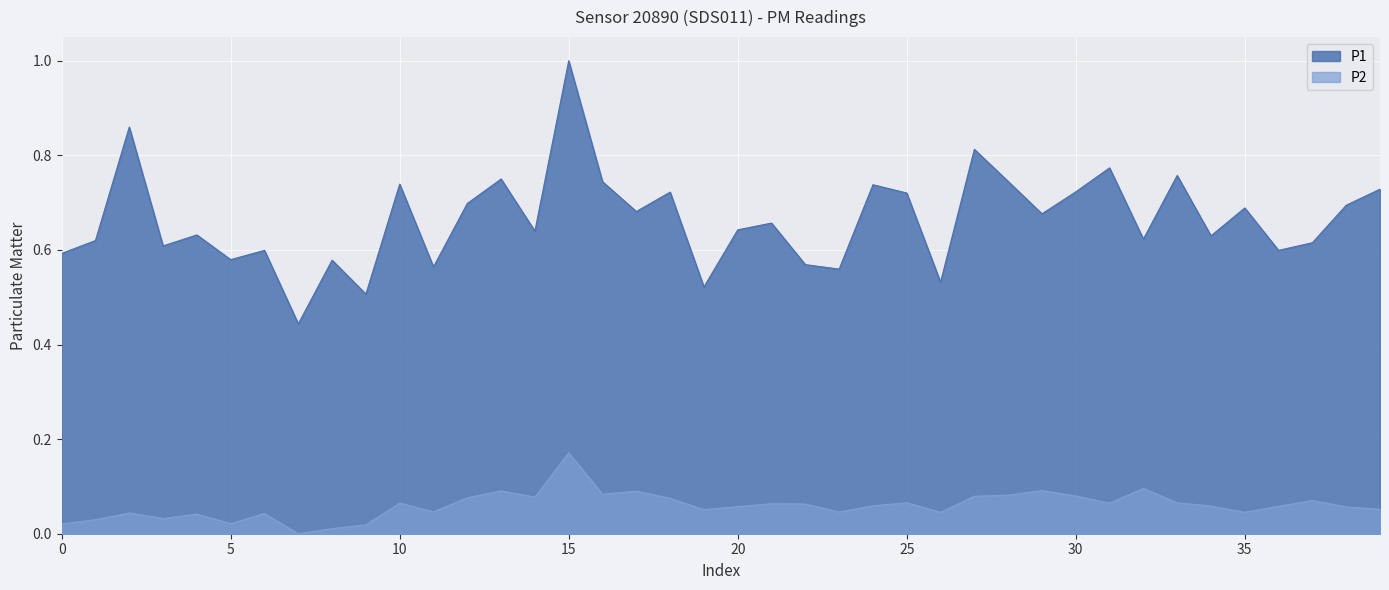

Rank the series by their maximum value, from highest to lowest.

P1, P2